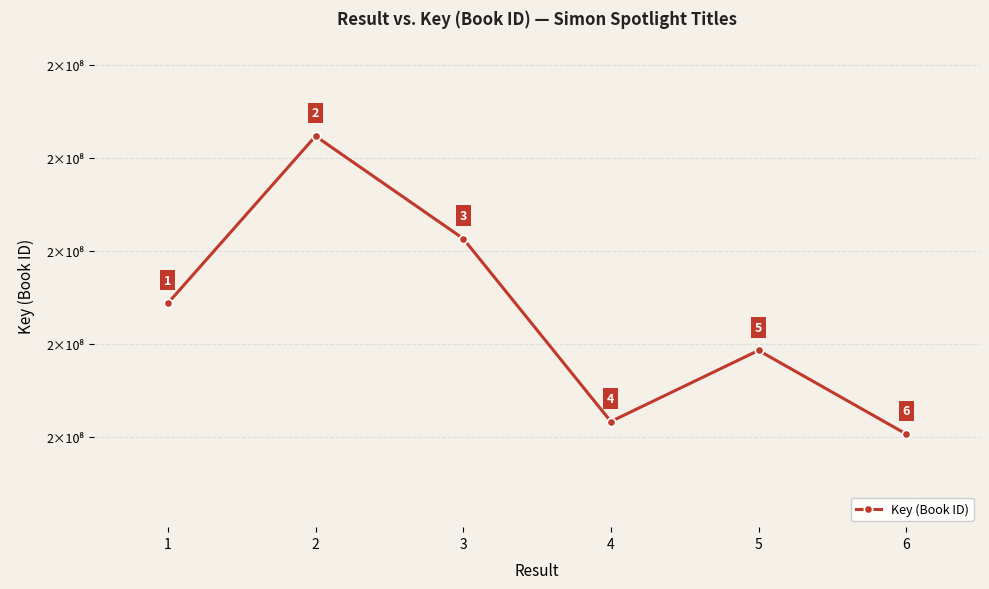

Rank the categories by value from lowest to highest.

6, 4, 5, 1, 3, 2